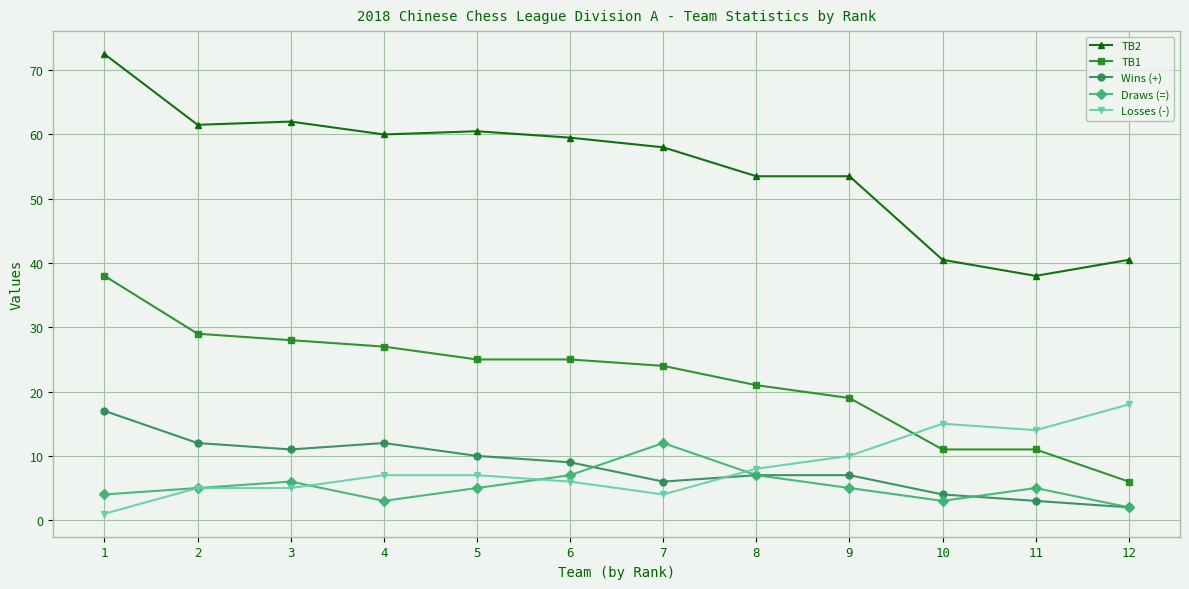

Is the value of TB2 at 8 greater than the value of Draws (=) at 8?

Yes